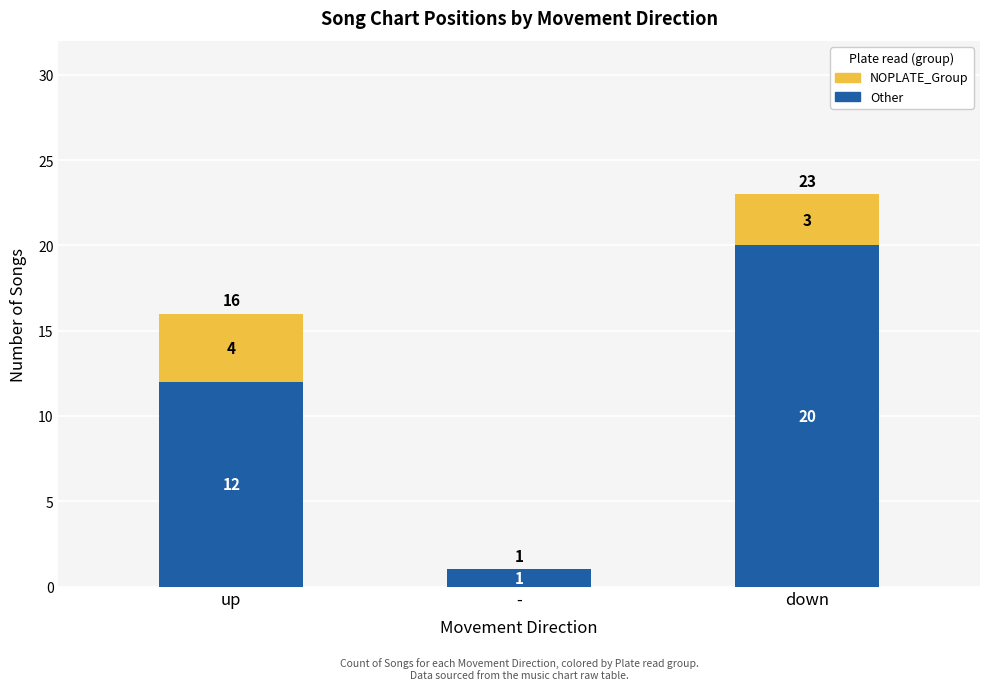

Reading left to right, list the values for the Other series.

up=12	-=1	down=20